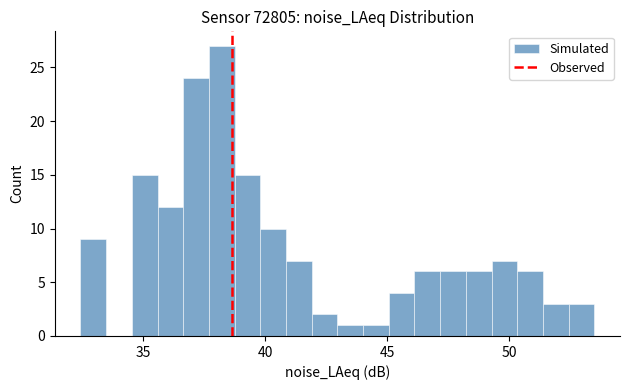

Read against the x-axis, roughly where is the centre of the tallest bar?

38.0